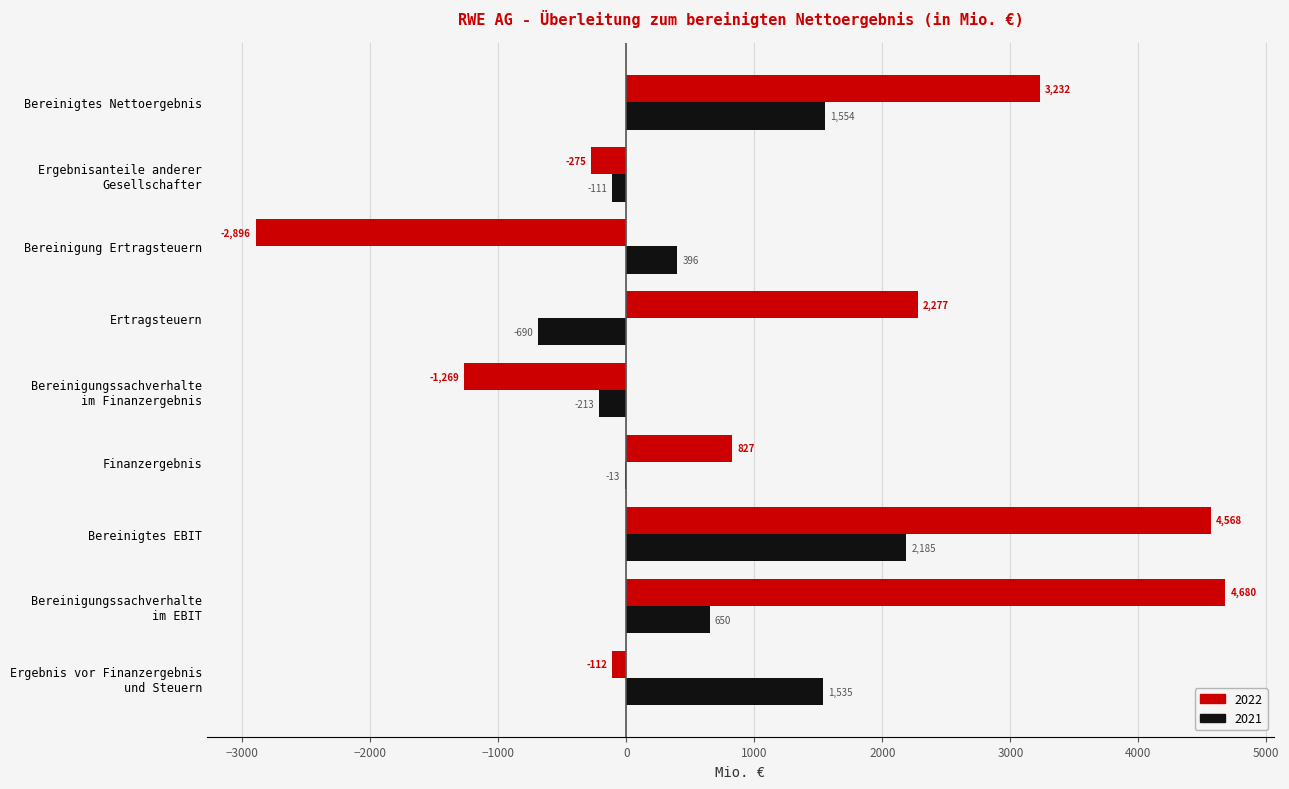

Is the value of 2021 at Bereinigtes Nettoergebnis greater than the value of 2022 at Ertragsteuern?

No